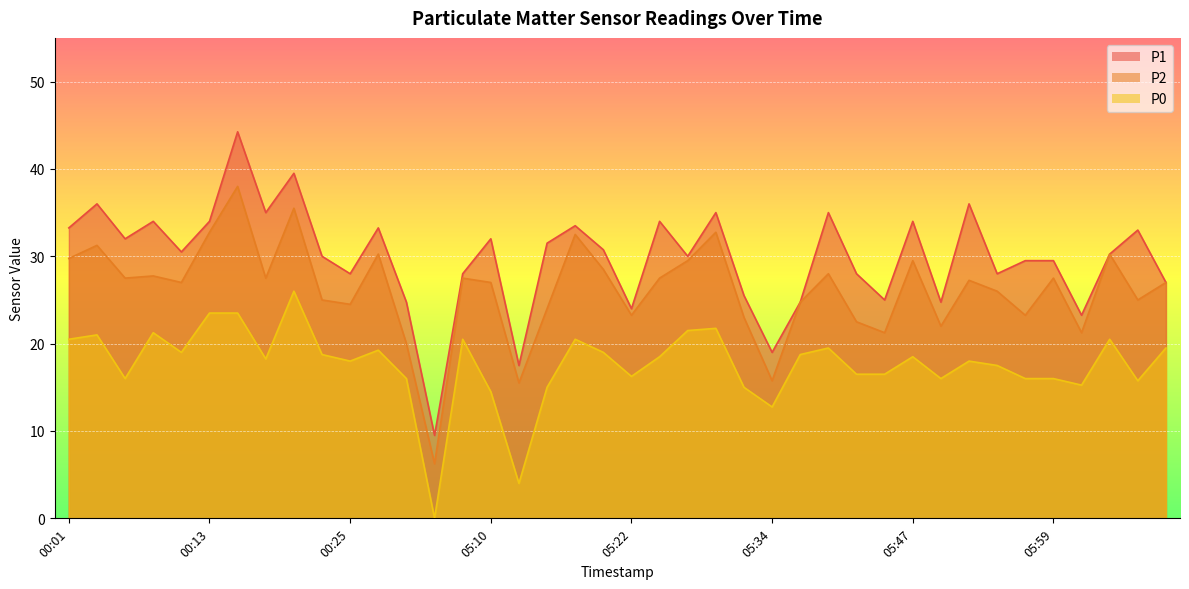

In P0, how many points are higher than both neighbors (excluding endpoints)?

11